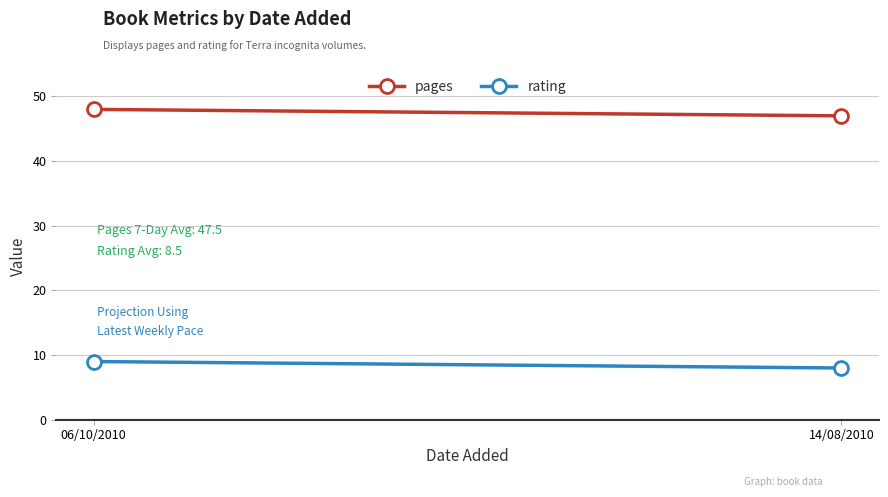

The value of pages at 14/08/2010 is 85. True or false?

False